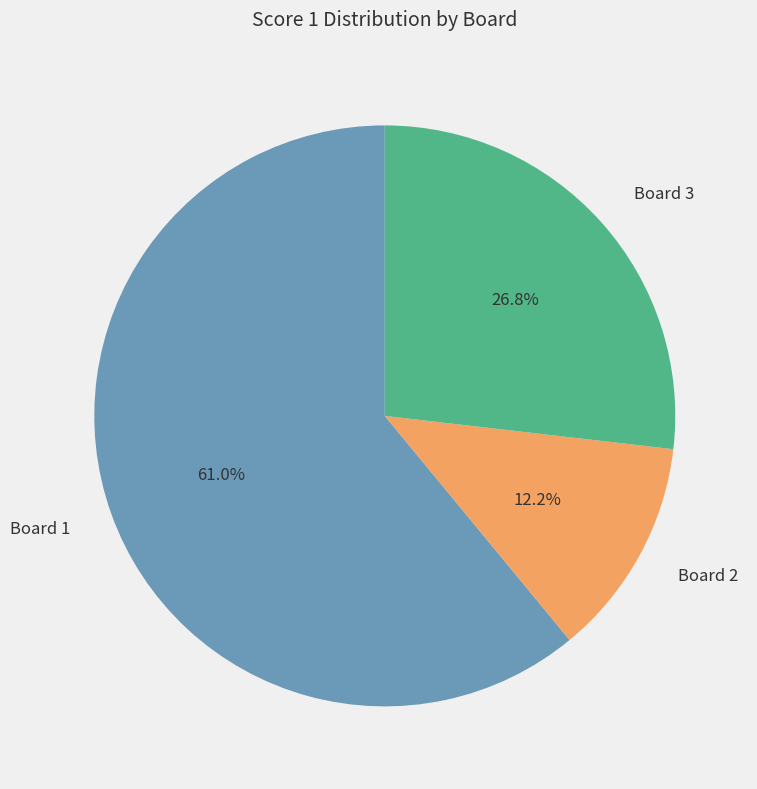

Combined, do Board 2 and Board 1 account for over 50%?

Yes